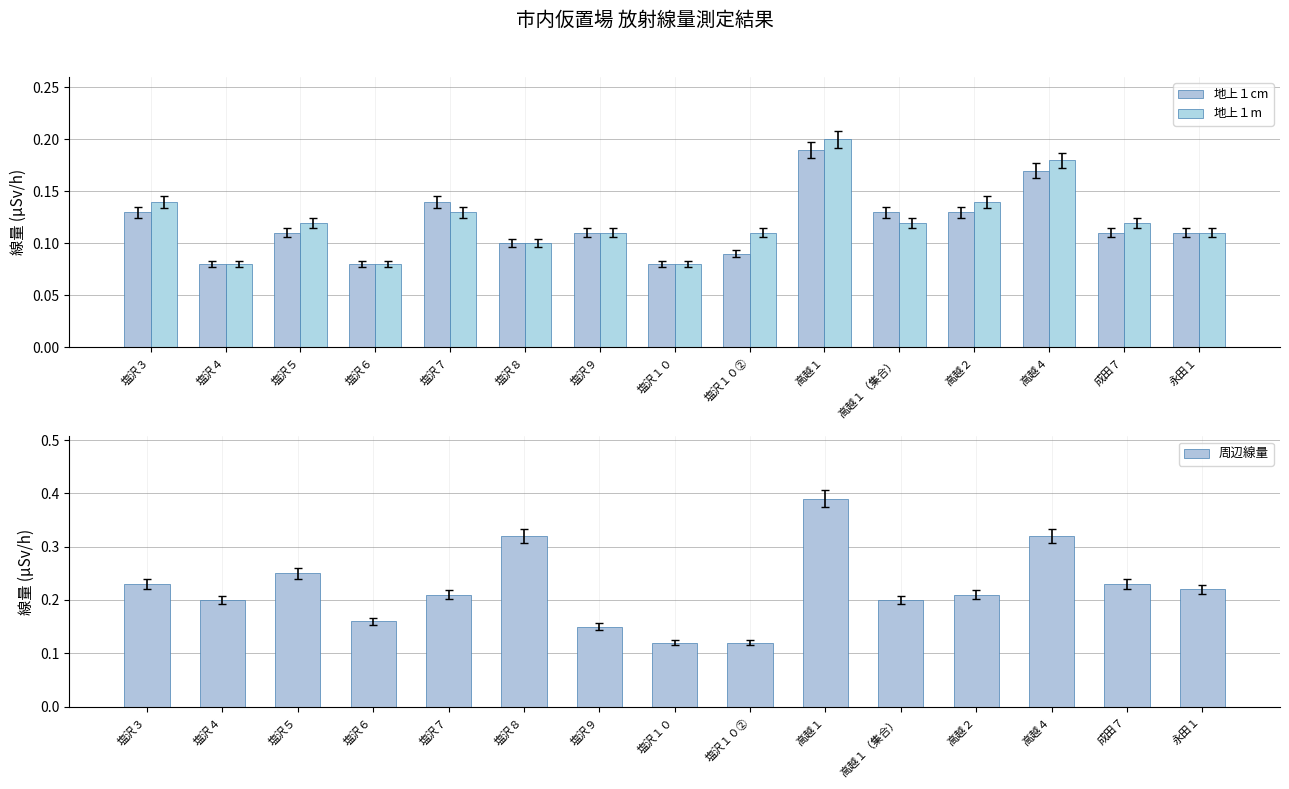

List the series in order of their peak value, lowest first.

地上１cm, 地上１m, 周辺線量